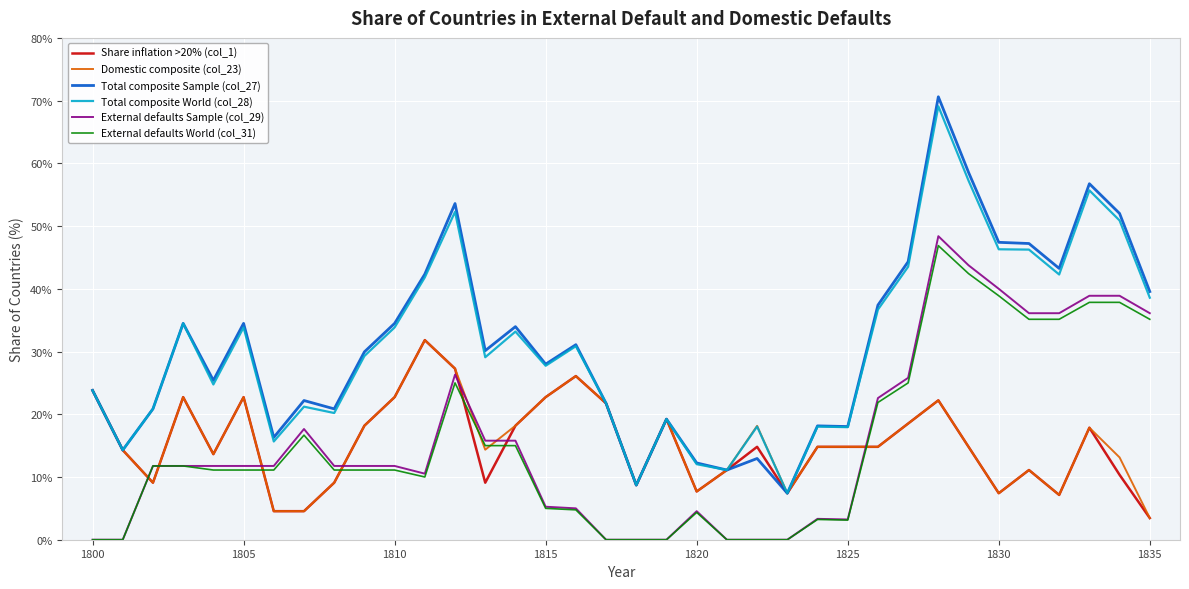

What is the greatest value displayed?

70.6